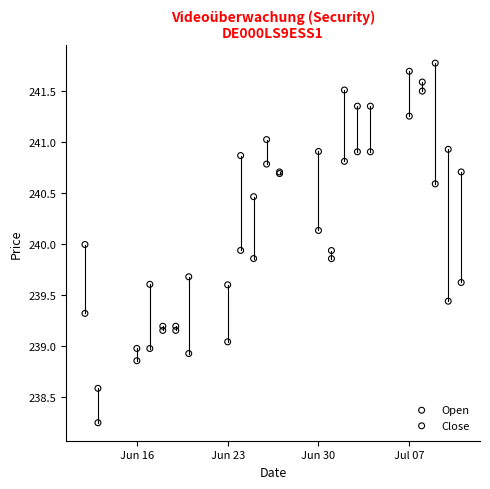

Which series reaches the minimum Y coordinate?

Open